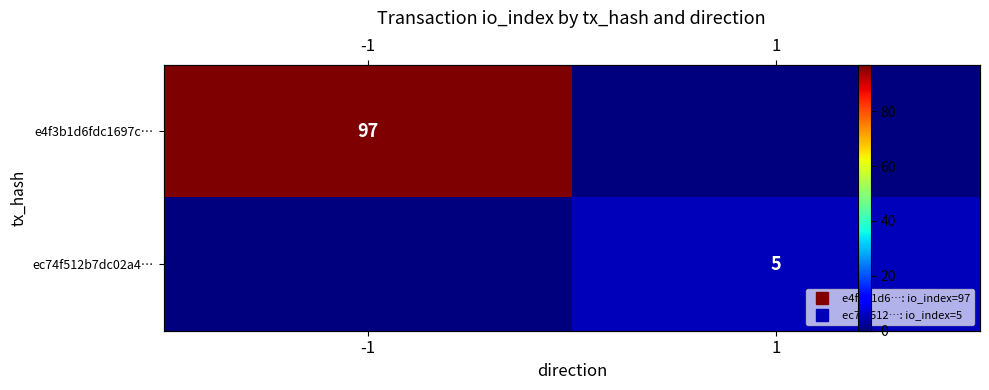

Rank the categories by ec74f512b7dc02a4… value from highest to lowest.

1, -1